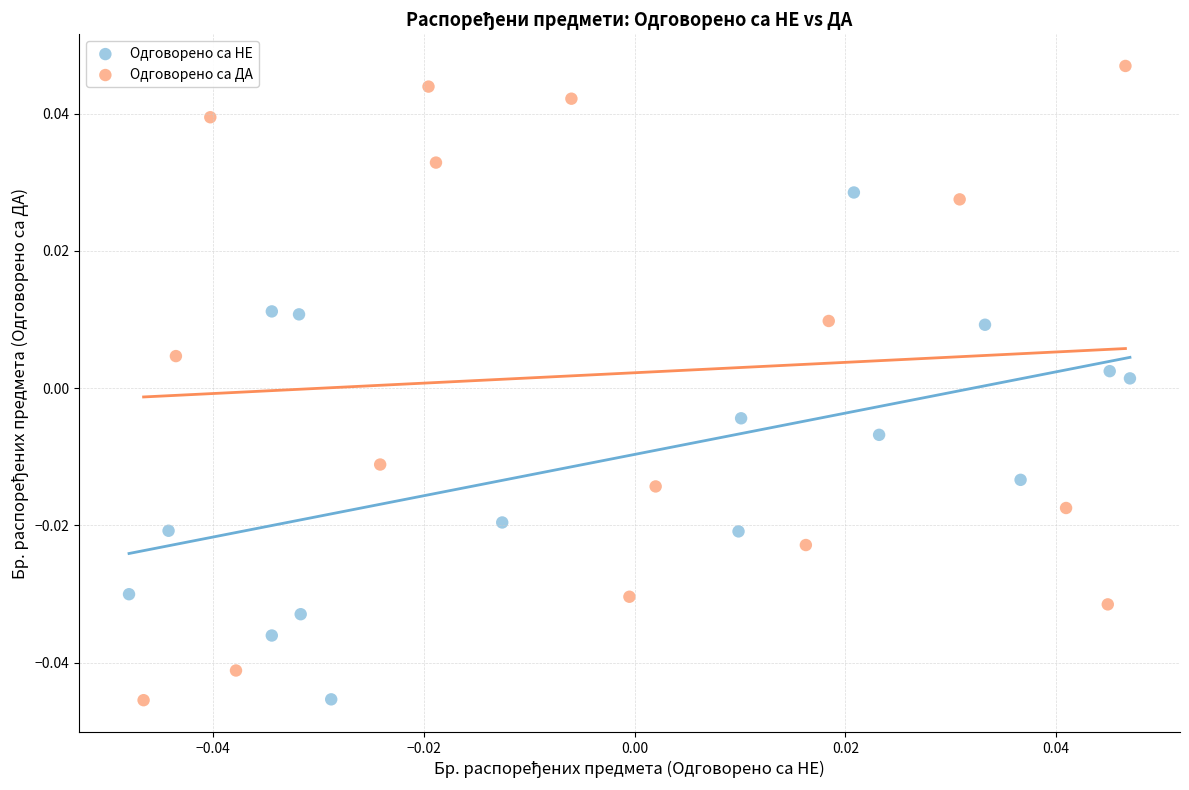

Which series reaches the maximum Y coordinate?

Одговорено са ДА